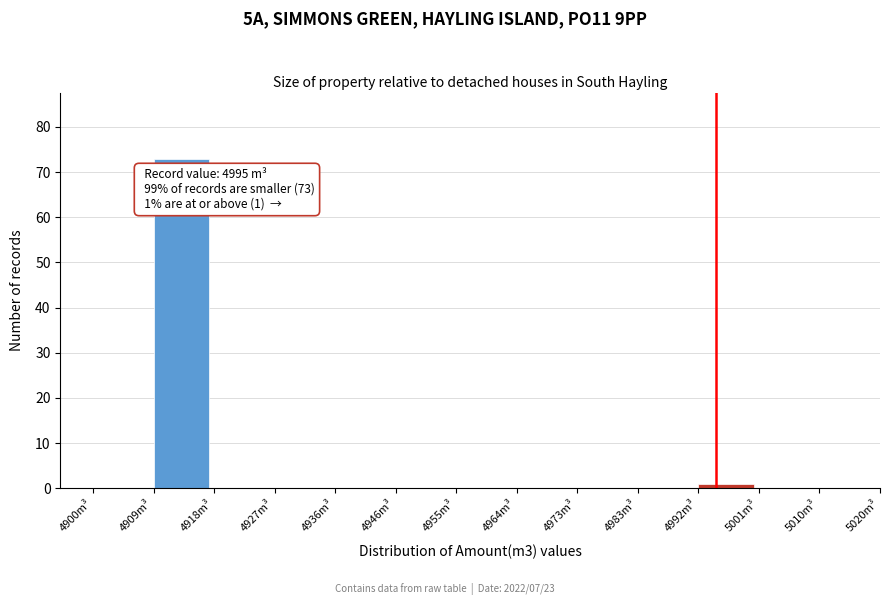

Over which range of the x-axis is the bar tallest?

4909 to 4918